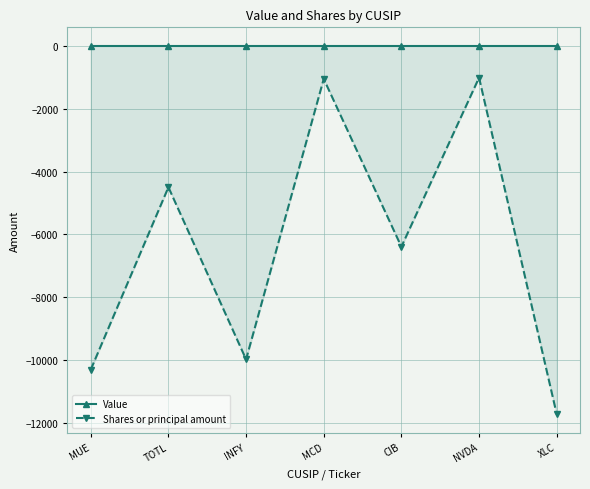

Reading right to left, what are all the values shown in this chart?

Value: 0	0	0	0	0	0	0
Shares or principal amount: -11716	-1015	-6393	-1055	-9975	-4499	-10301